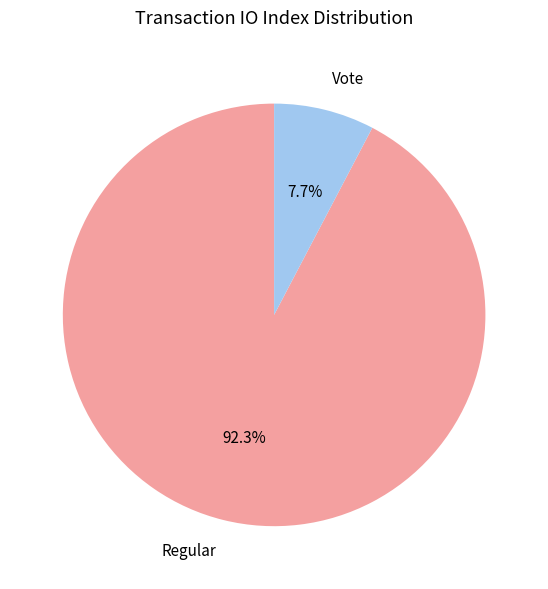

How many segments does this pie chart have?

2